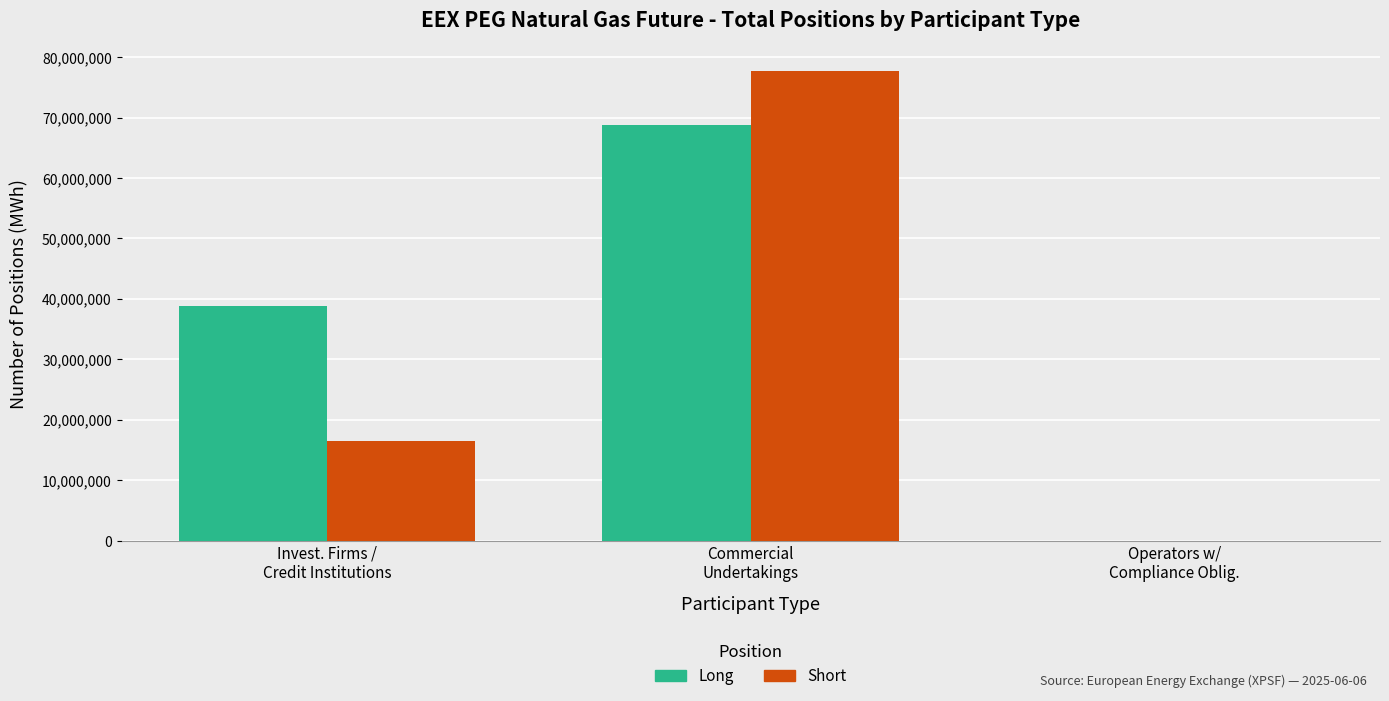

Which series has the largest total across all categories?

Long